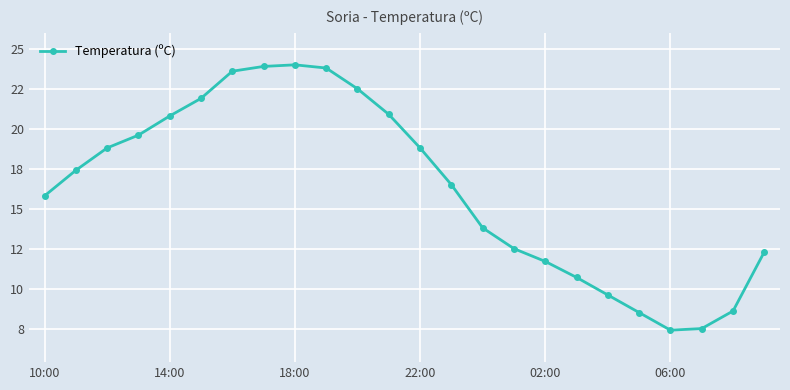

Is this an area chart (filled region under the line)?

No